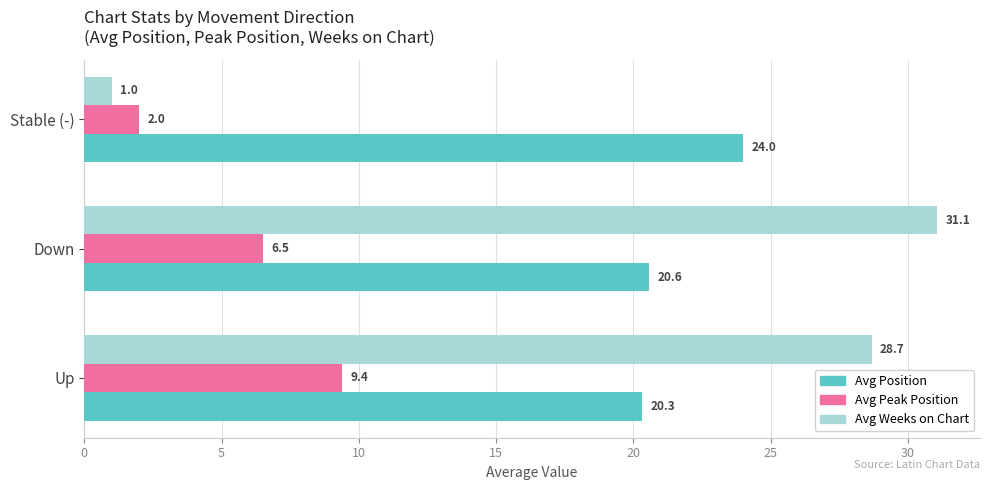

List the series in order of their peak value, highest first.

Avg Weeks on Chart, Avg Position, Avg Peak Position